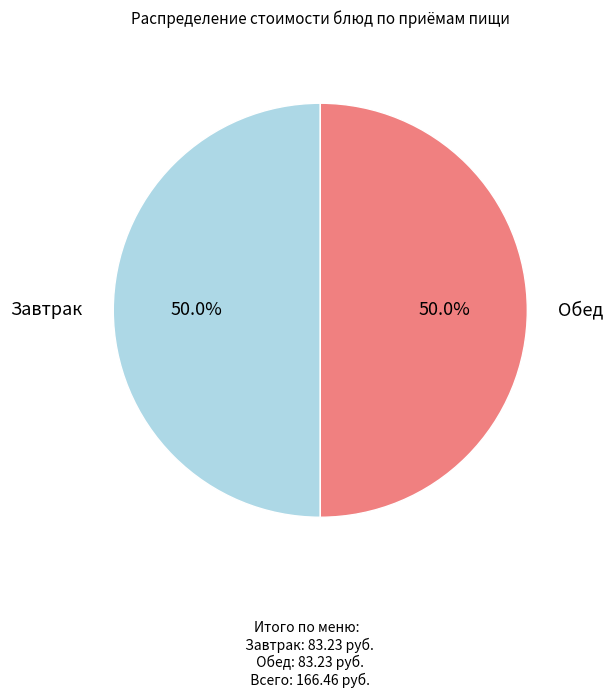

Is there any slice that represents more than half of the pie?

No